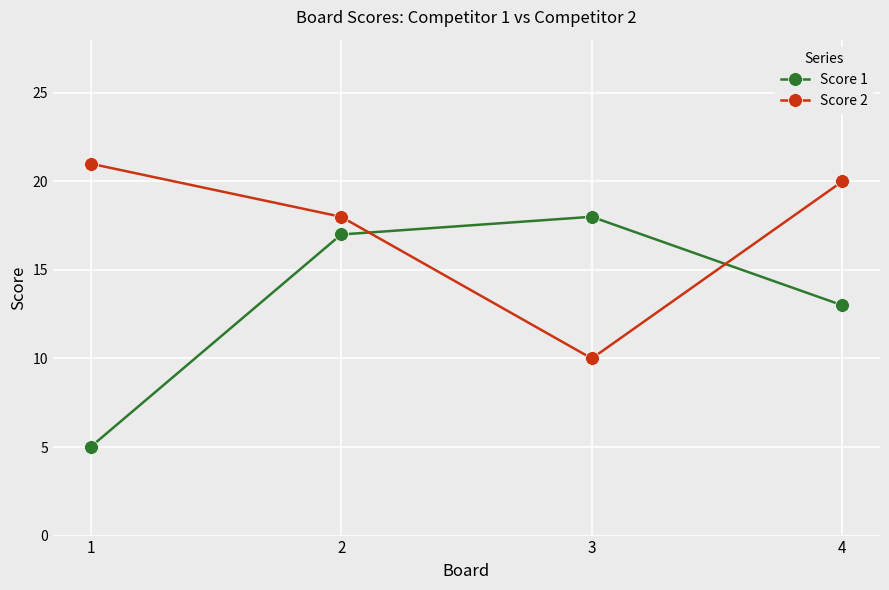

True or false: Score 2 and Score 1 cross at least once.

True